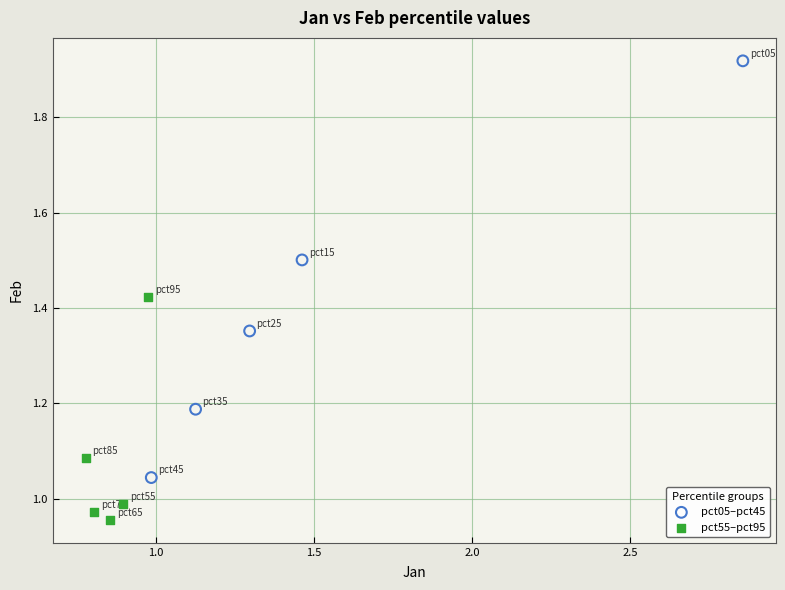

Which series has the largest Y range (max minus min)?

pct05–pct45